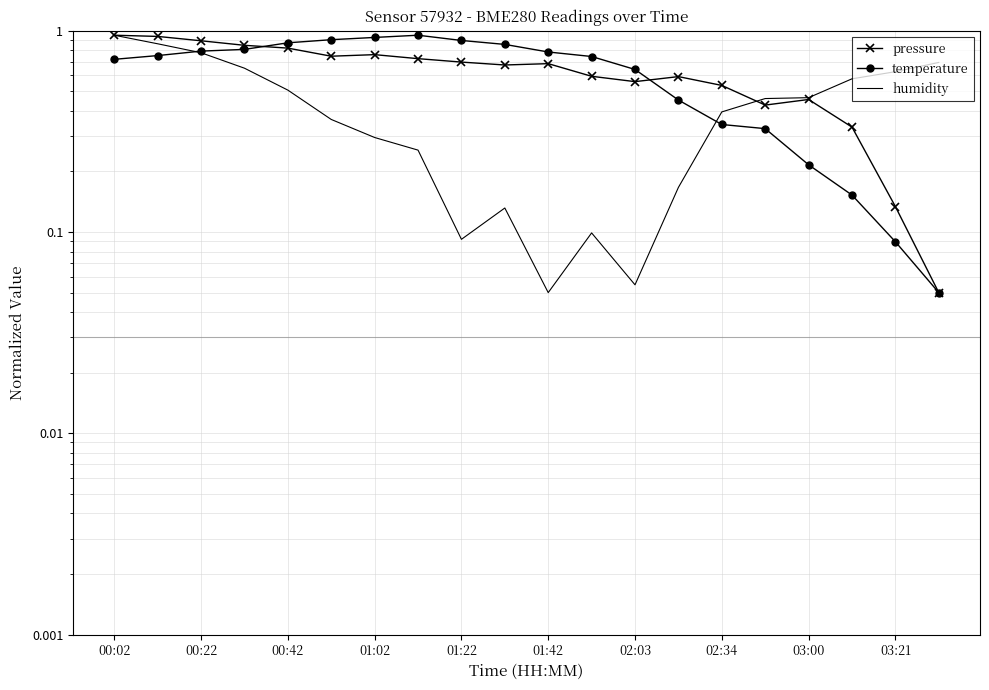

Reading right to left, extract all data points from this chart.

pressure: 0.1	0.1	0.3	0.5	0.4	0.5	0.6	0.6	0.6	0.7	0.7	0.7	0.7	0.8	0.7	0.8	0.8	0.9	0.9	1.0
temperature: 0.1	0.1	0.2	0.2	0.3	0.3	0.5	0.6	0.7	0.8	0.9	0.9	1.0	0.9	0.9	0.9	0.8	0.8	0.8	0.7
humidity: 0.7	0.6	0.6	0.5	0.5	0.4	0.2	0.1	0.1	0.1	0.1	0.1	0.3	0.3	0.4	0.5	0.7	0.8	0.9	1.0